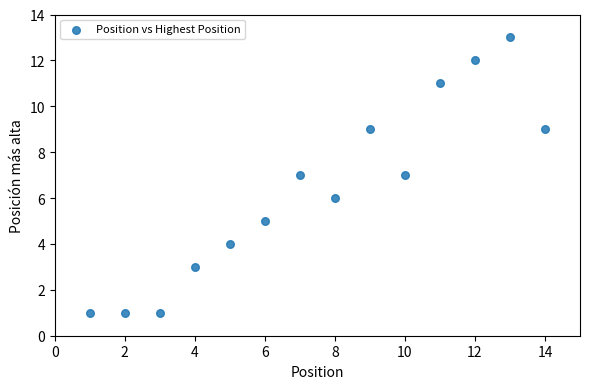

What is the range of X values (max minus min)?

13